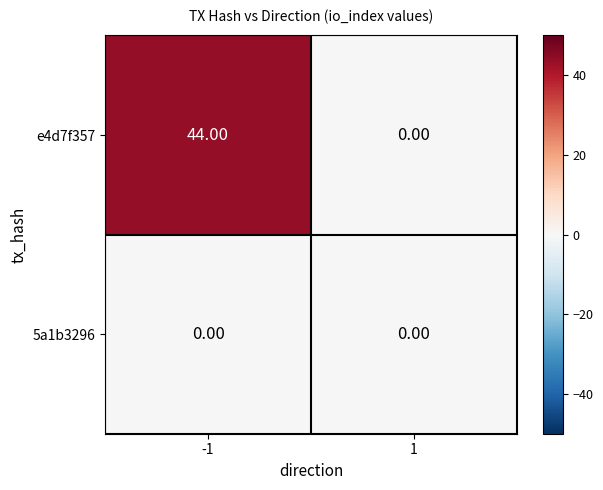

What is the sum of all e4d7f357 values?

44